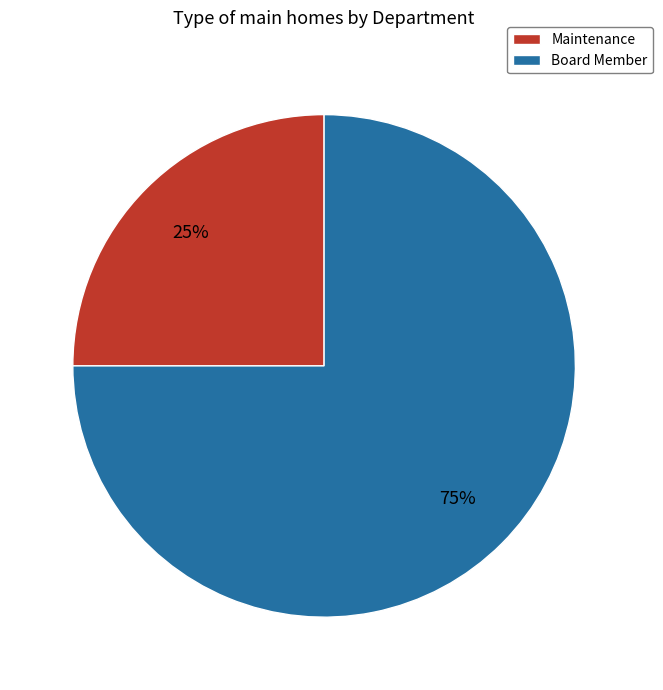

What is the largest slice in the pie chart?

Board Member